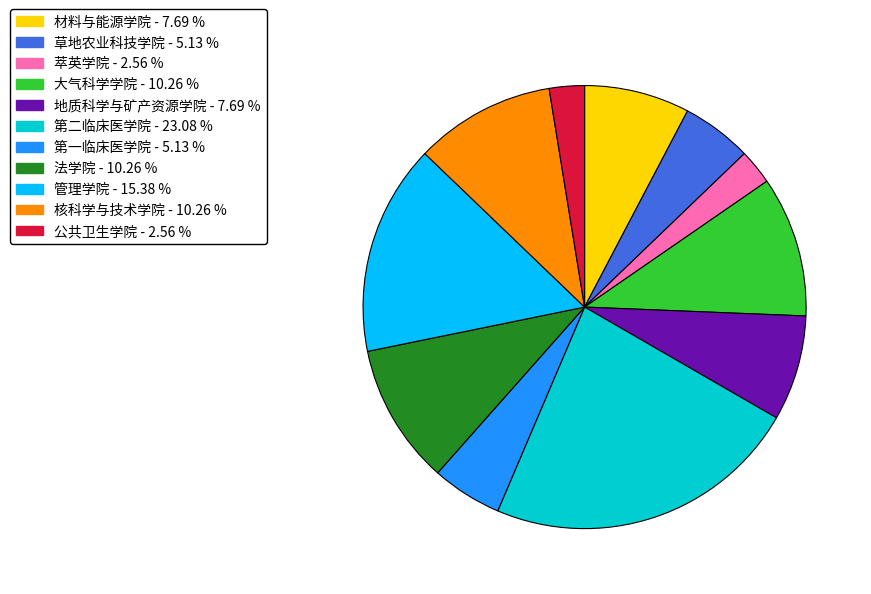

What is the largest slice in the pie chart?

第二临床医学院